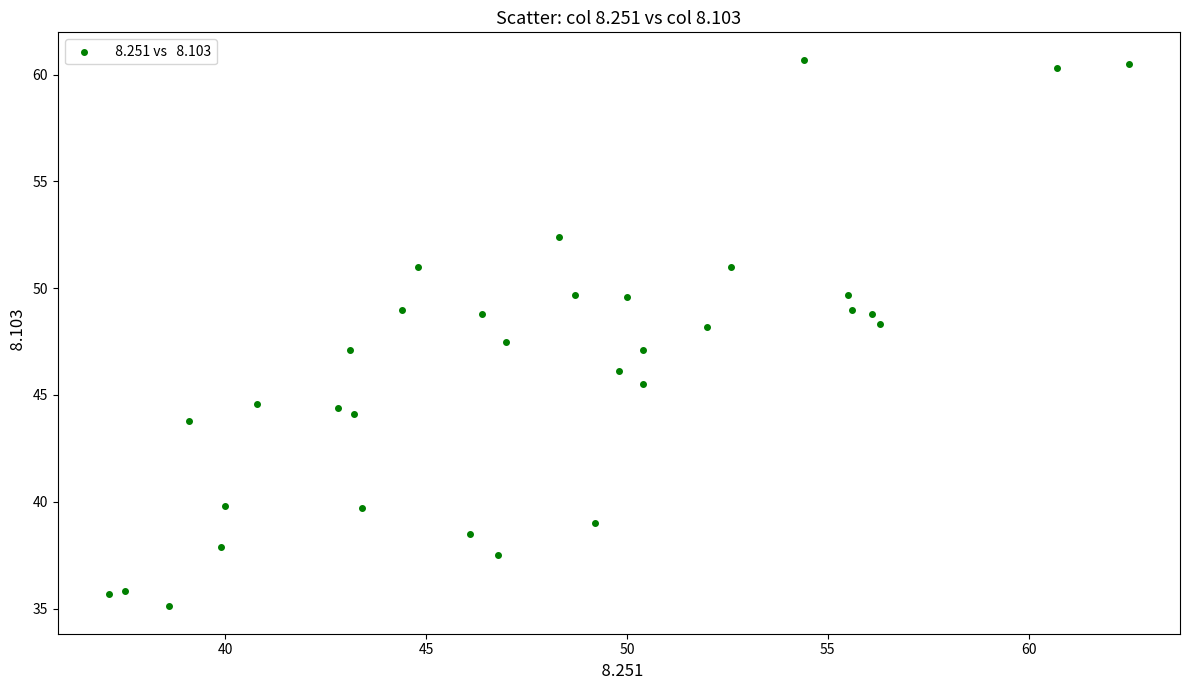

What is the range of Y values (max minus min)?

25.6